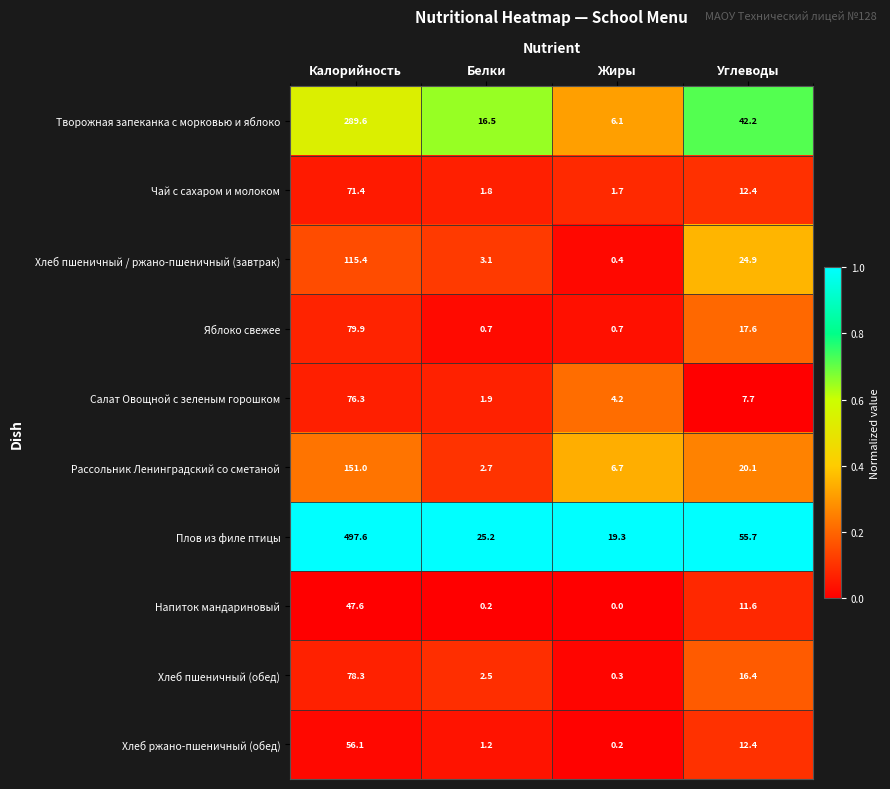

The Яблоко свежее series shows 0.7 at Жиры. True or false?

True